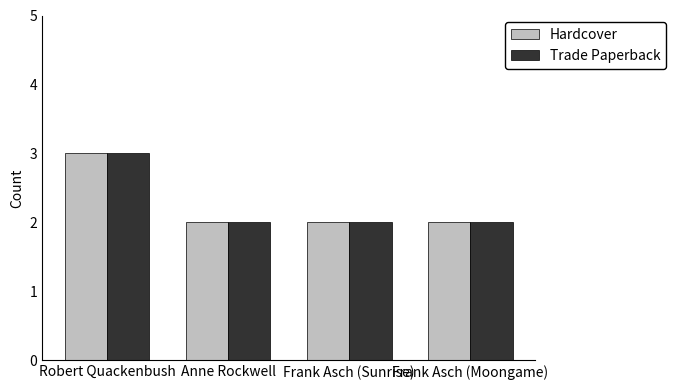

Reading right to left, list all the values displayed in this chart.

Hardcover: Frank Asch (Moongame)=2	Frank Asch (Sunrise)=2	Anne Rockwell=2	Robert Quackenbush=3
Trade Paperback: Frank Asch (Moongame)=2	Frank Asch (Sunrise)=2	Anne Rockwell=2	Robert Quackenbush=3